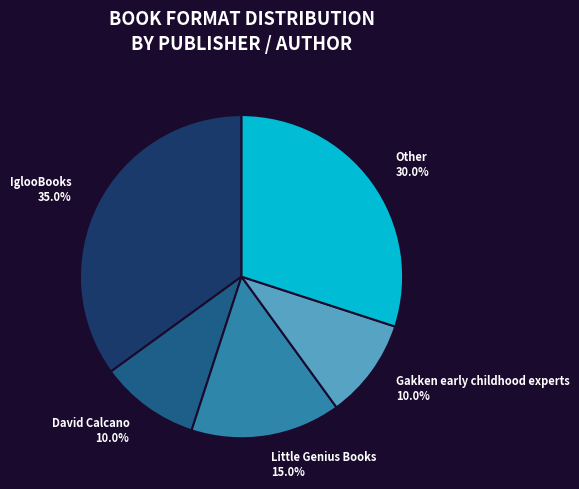

To the nearest percent, what is the average slice percentage?

20%